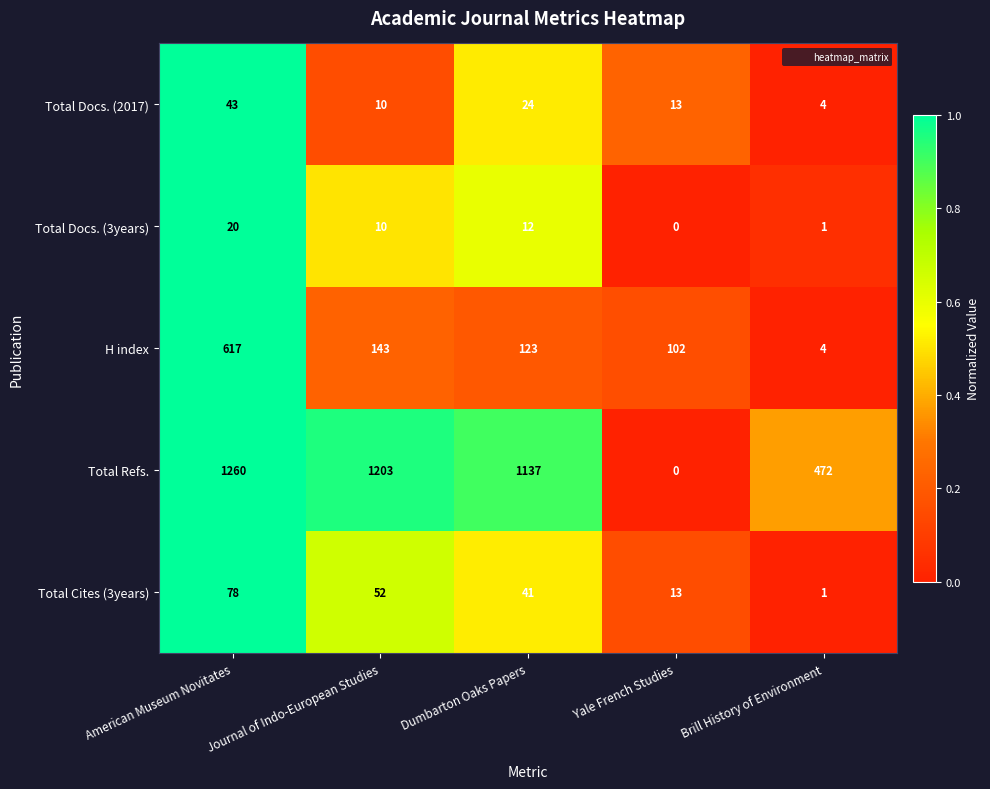

At how many categories does at least one series exceed 0?

5